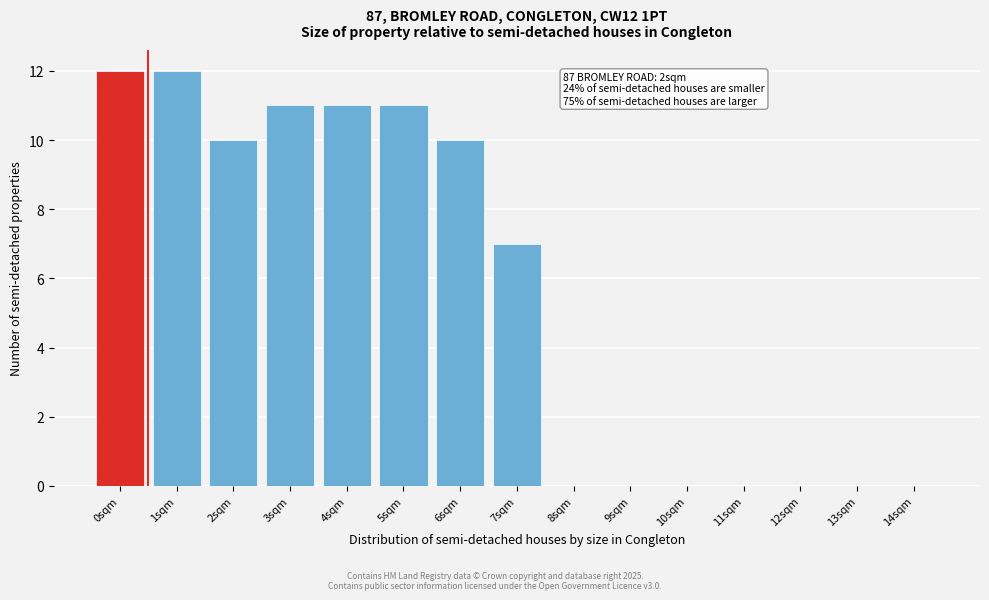

Reading left to right, what are all the values shown in this chart?

0sqm=12	1sqm=12	2sqm=10	3sqm=11	4sqm=11	5sqm=11	6sqm=10	7sqm=7	8sqm=0	9sqm=0	10sqm=0	11sqm=0	12sqm=0	13sqm=0	14sqm=0